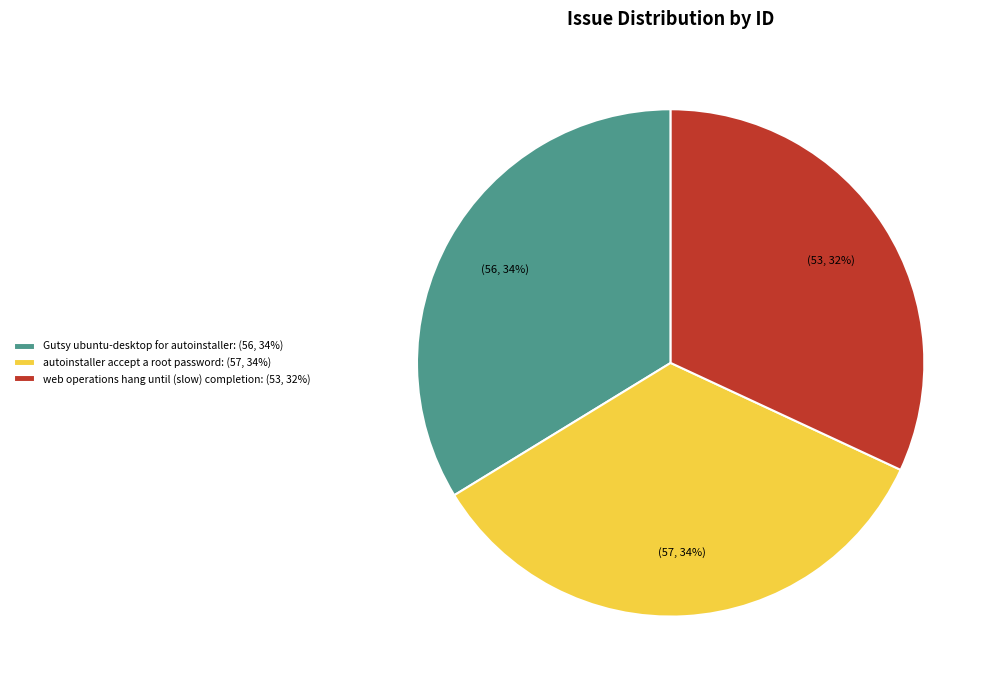

What is the smallest slice in the pie chart?

web operations hang until (slow) completion